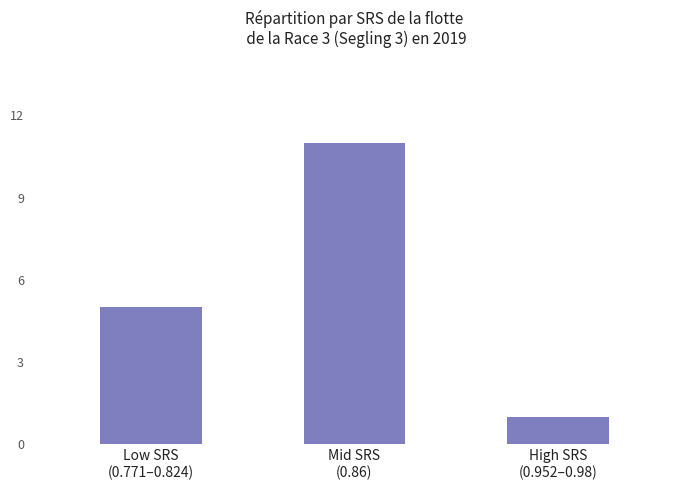

What is the change in value from Mid SRS
(0.86) to High SRS
(0.952–0.98)?

-10